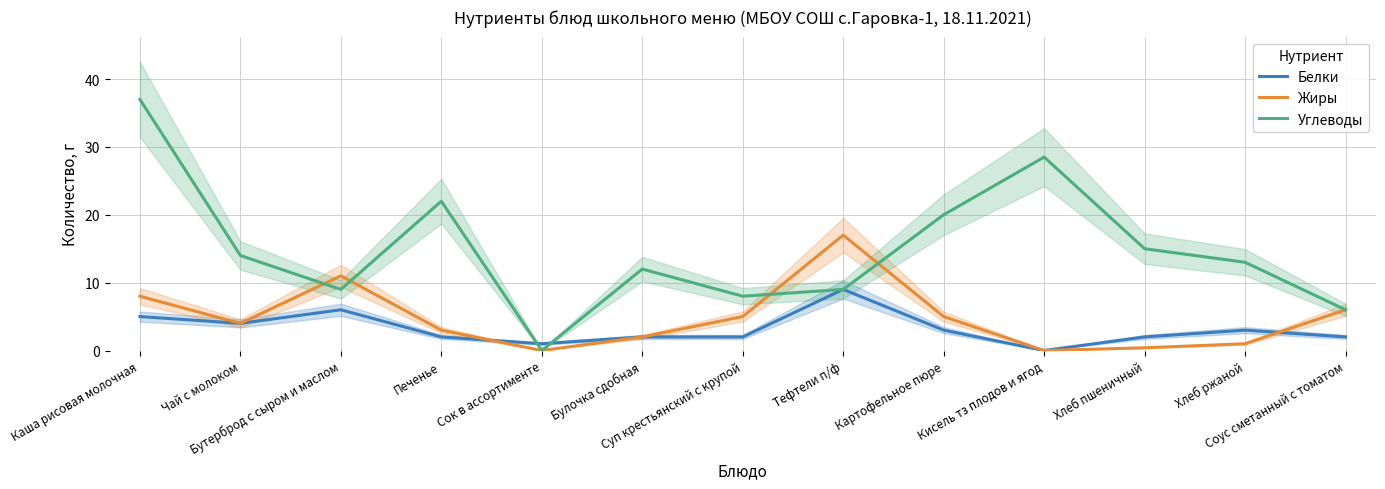

Between which two adjacent categories do Белки and Жиры first intersect?

Печенье and Сок в ассортименте